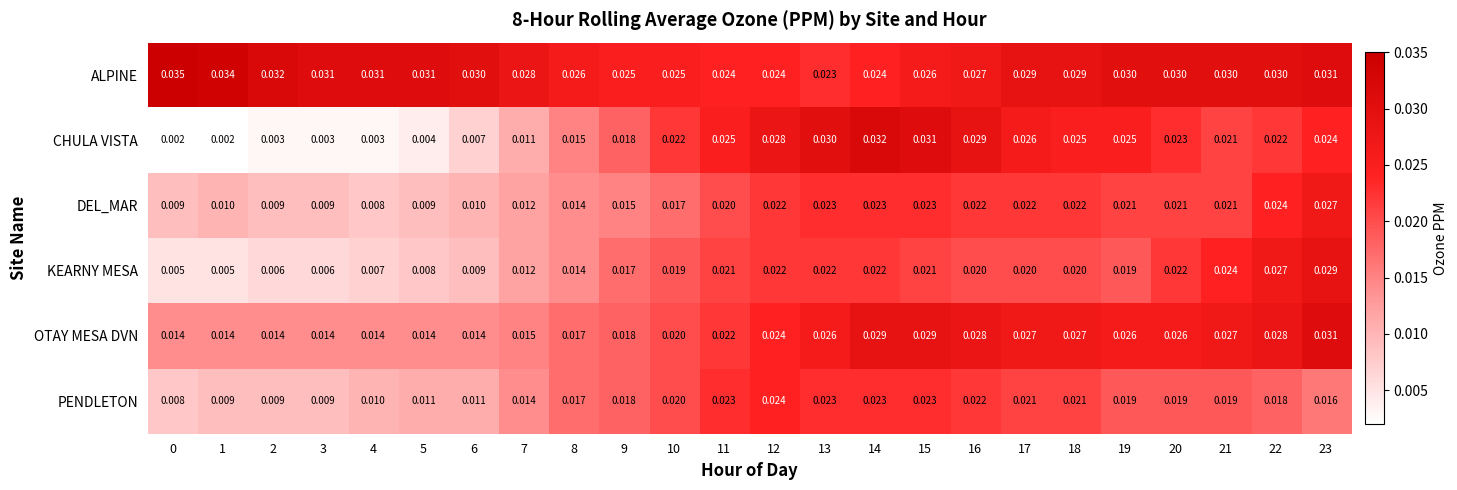

Which series has the largest range (max minus min)?

CHULA VISTA